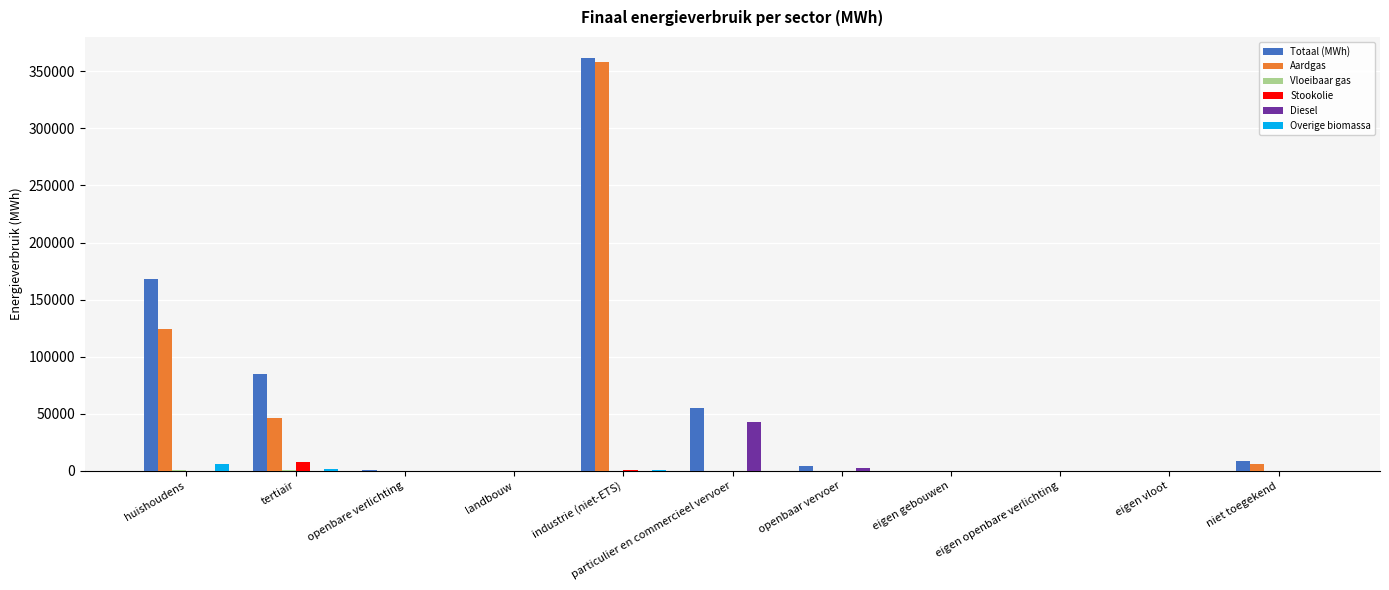

What is the approximate value of Totaal (MWh) at huishoudens?

167638.7